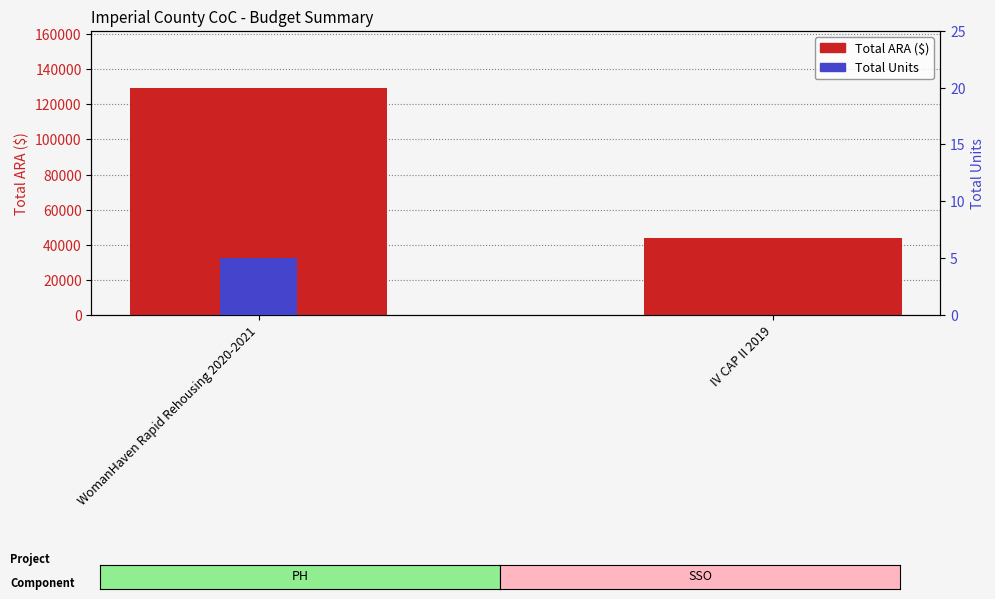

What is the difference between the maximum and minimum values in the Total Units series?

5